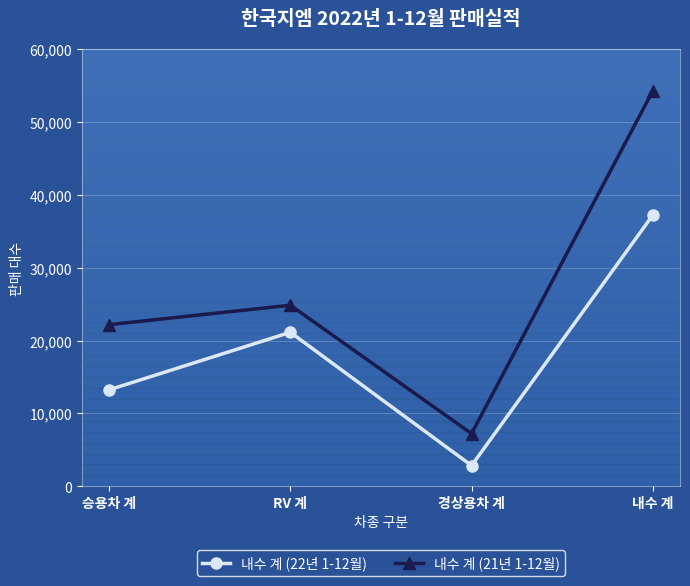

At which category does 내수 계 (21년 1-12월) reach its first local peak?

RV 계